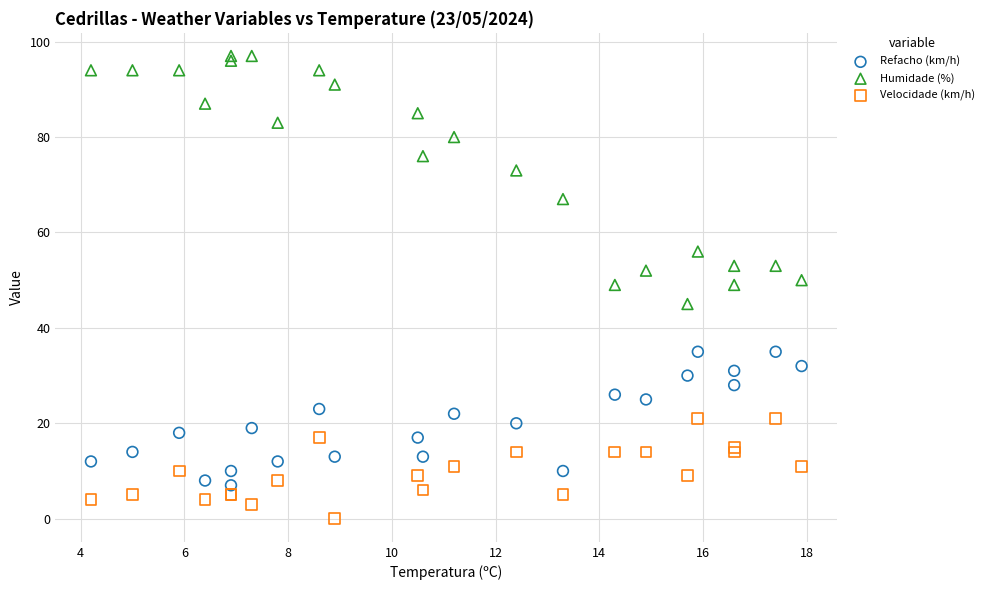

Which series has the largest Y range (max minus min)?

Humidade (%)